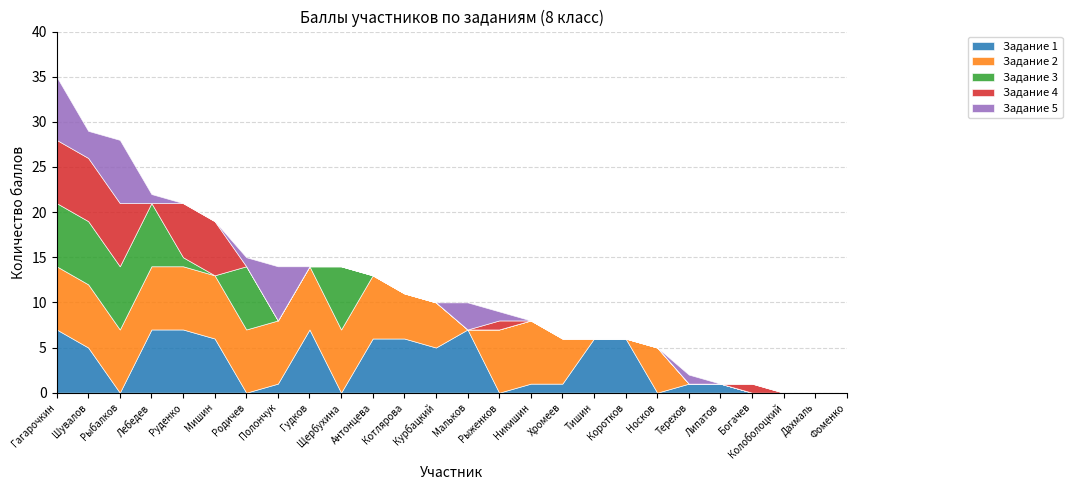

How many values in Задание 1 are above zero?

17